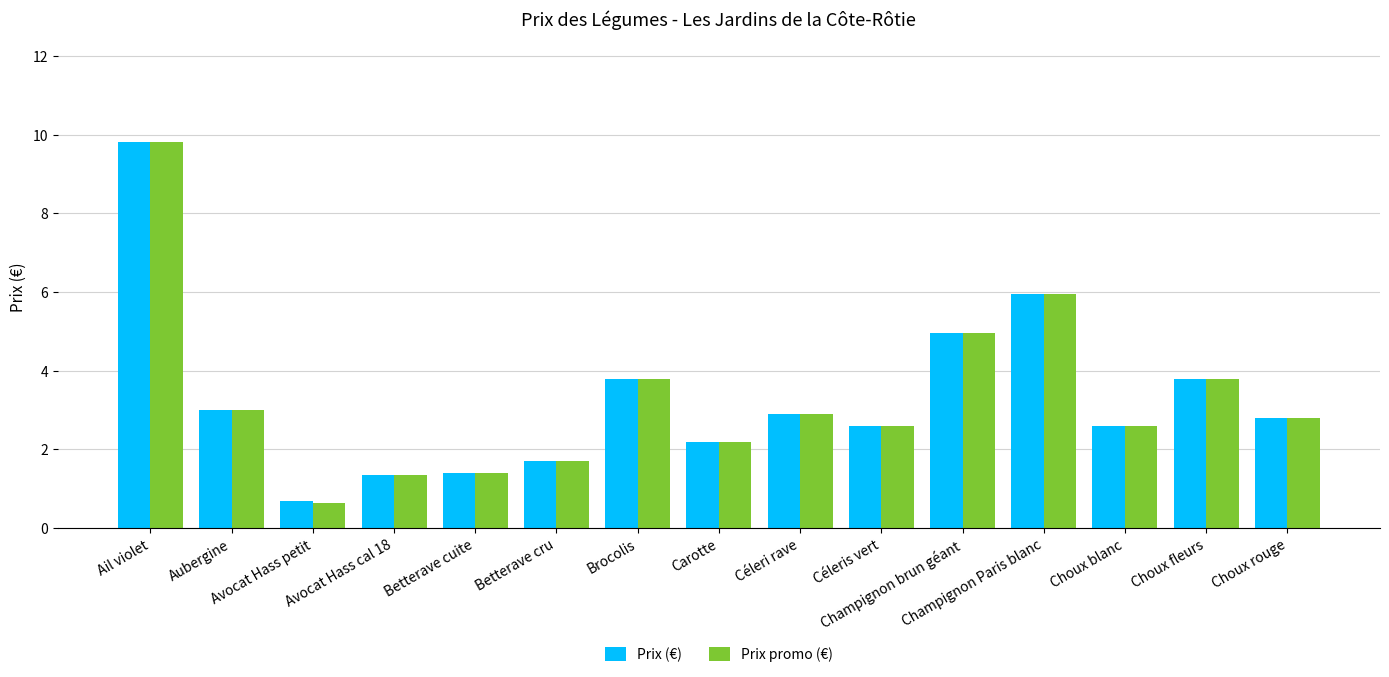

Reading left to right, transcribe all the data shown in this chart.

Prix (€): 9.8	3.0	0.7	1.4	1.4	1.7	3.8	2.2	2.9	2.6	5.0	6.0	2.6	3.8	2.8
Prix promo (€): 9.8	3.0	0.6	1.4	1.4	1.7	3.8	2.2	2.9	2.6	5.0	6.0	2.6	3.8	2.8